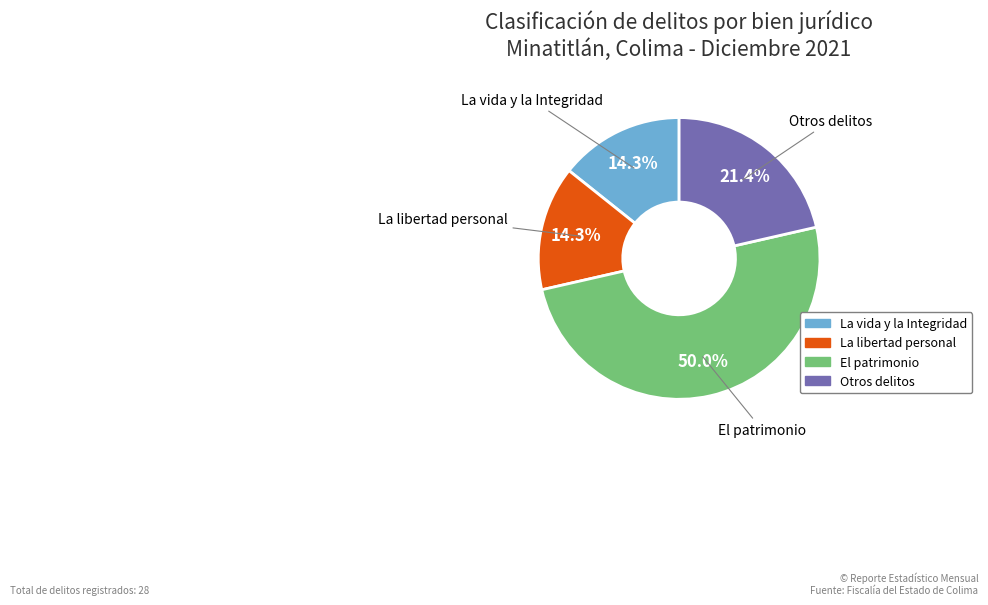

Is it true that La libertad personal is 22% of the pie?

False